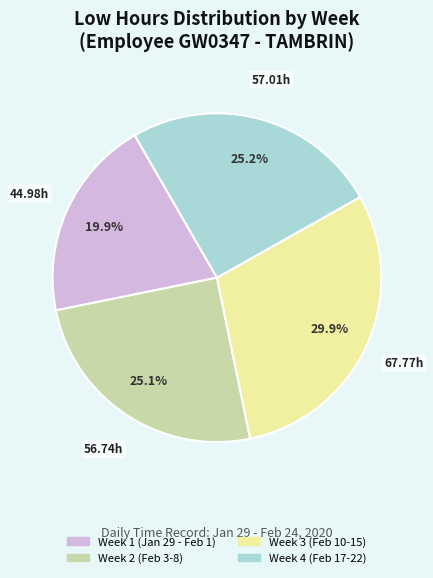

Does any single category account for the majority?

No